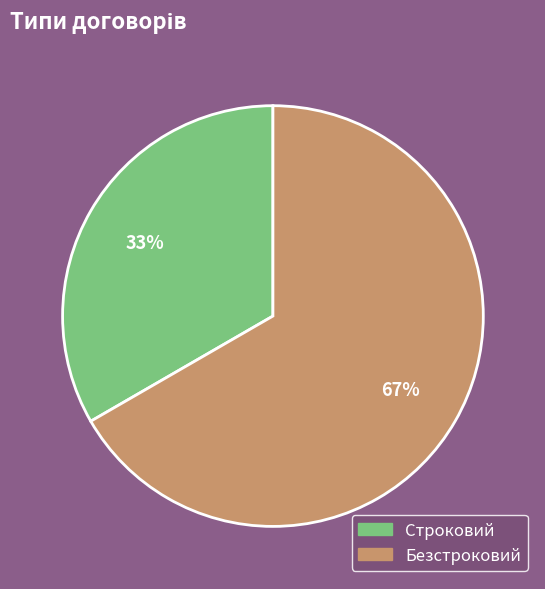

True or false: Безстроковий accounts for 67% of the total.

True